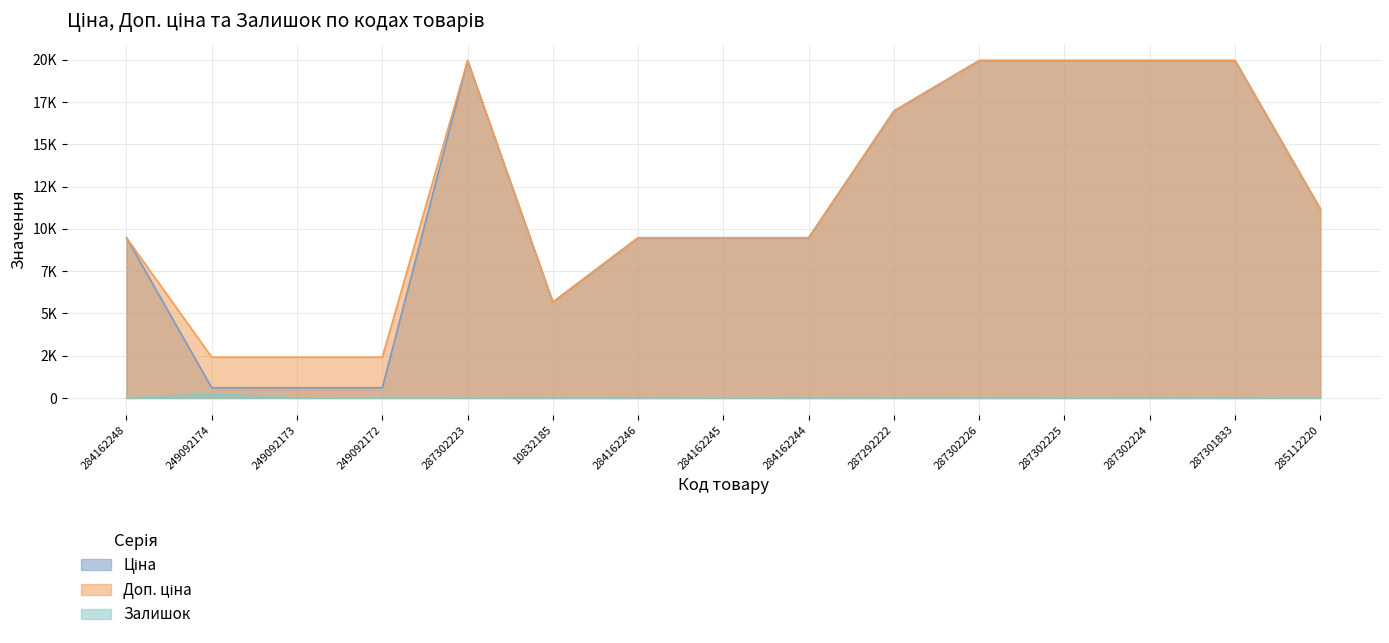

Count the number of categories in the chart.

15